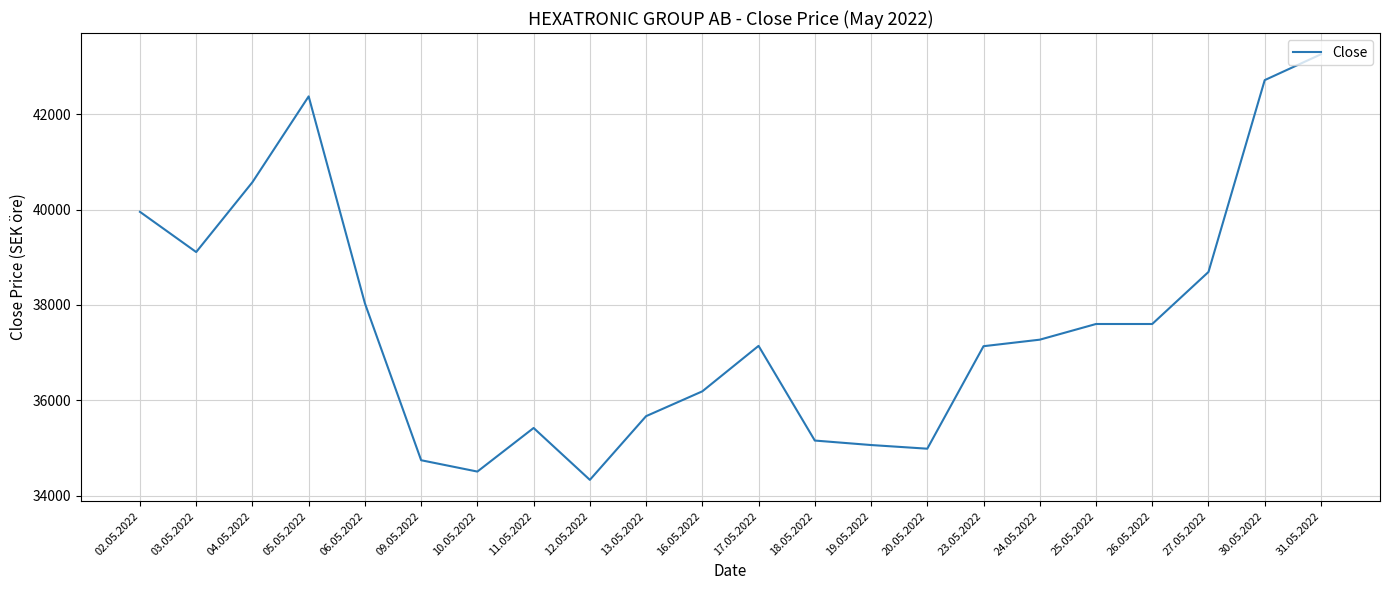

Which category has the highest value across all series?

31.05.2022